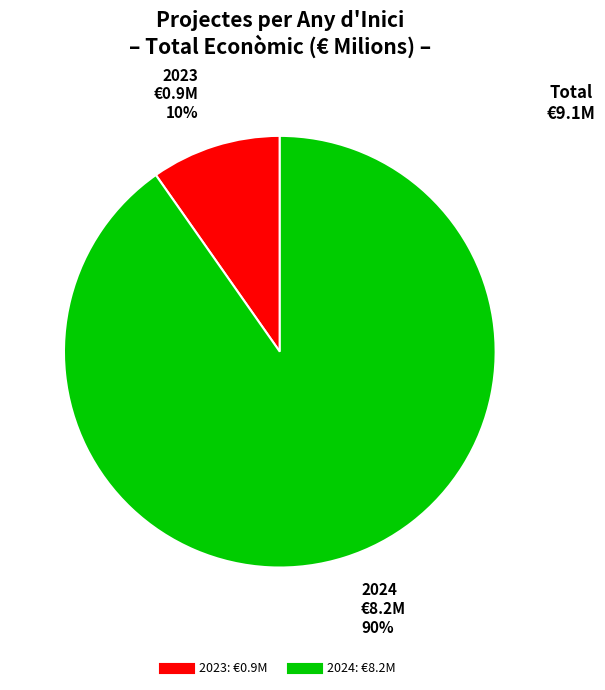

To the nearest percent, what is the average slice percentage?

50%